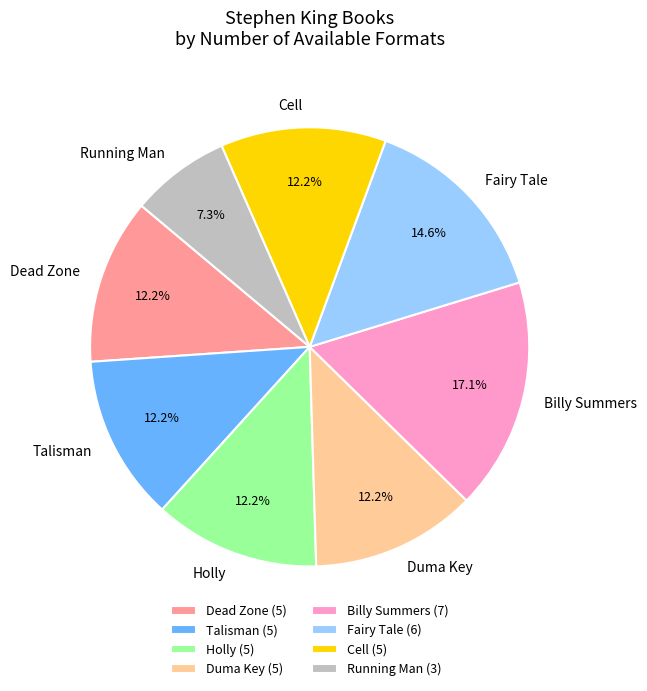

The Fairy Tale slice represents 1% of the pie. True or false?

False